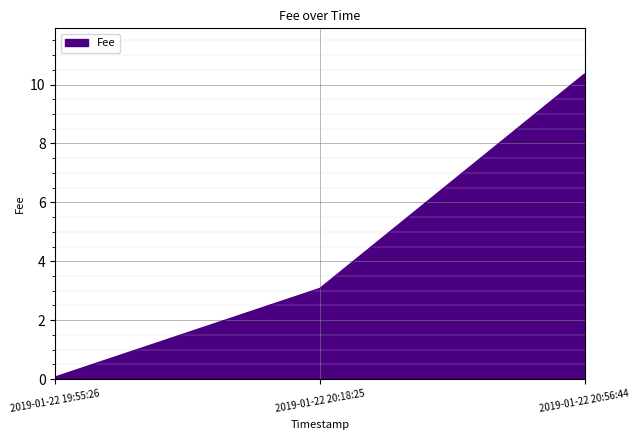

The chart shows a value of 10.4 at 2019-01-22 20:56:44. True or false?

True